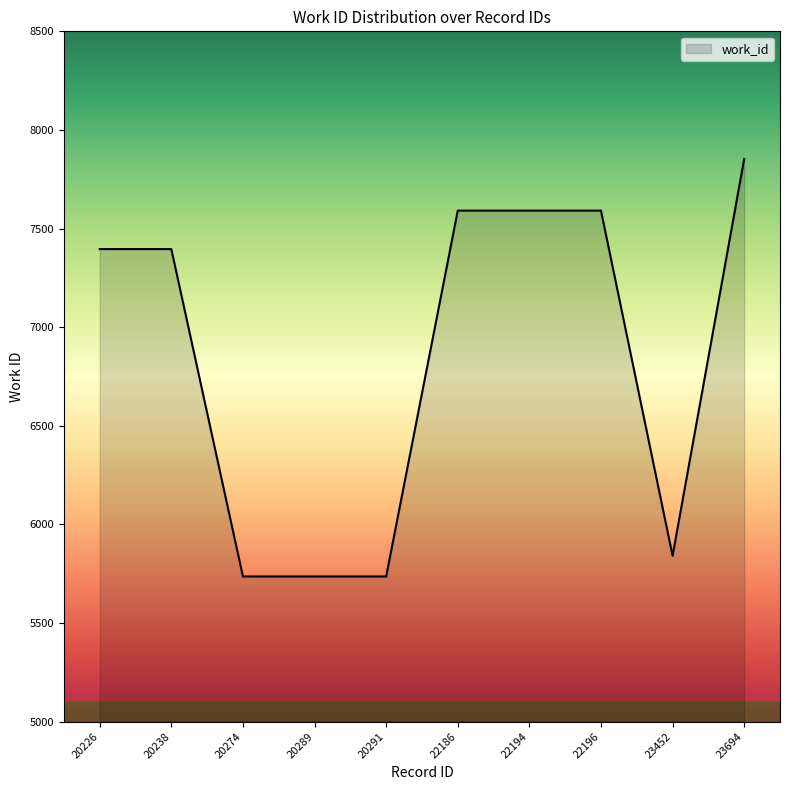

What is the minimum value shown in the chart?

5736